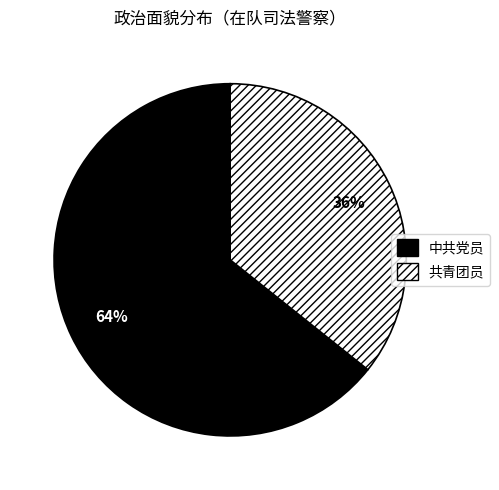

Between 共青团员 and 中共党员, which is larger?

中共党员